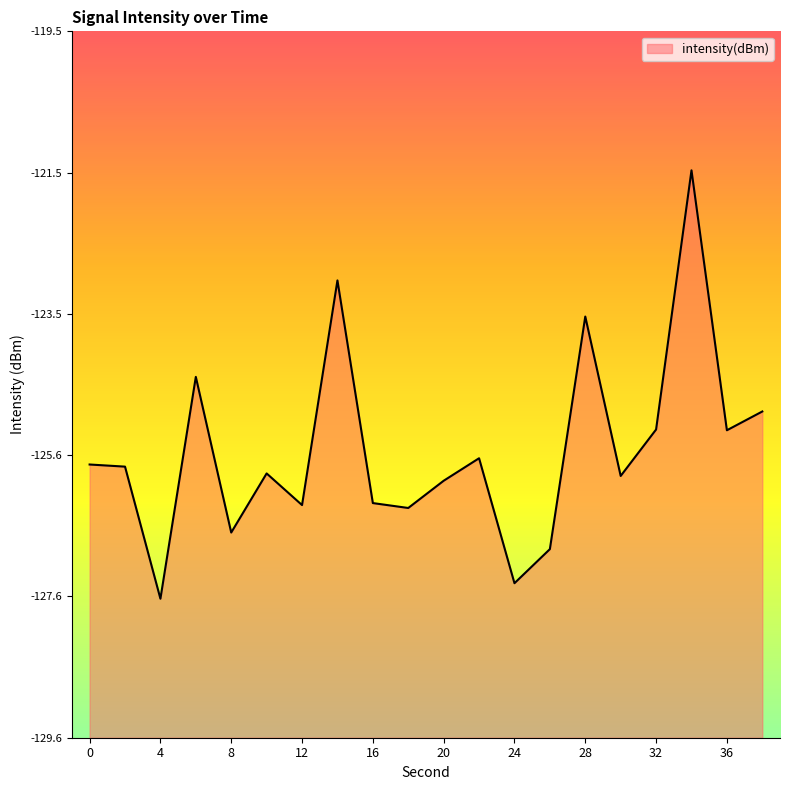

Which category has the highest value across all series?

34